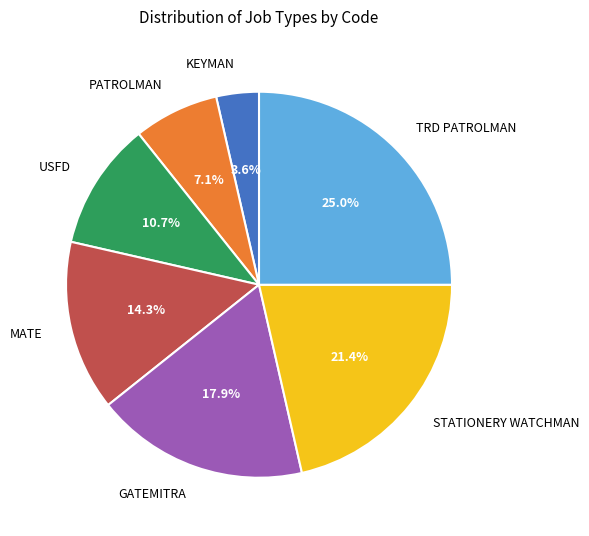

To the nearest percent, what percentage of the pie is PATROLMAN?

7%